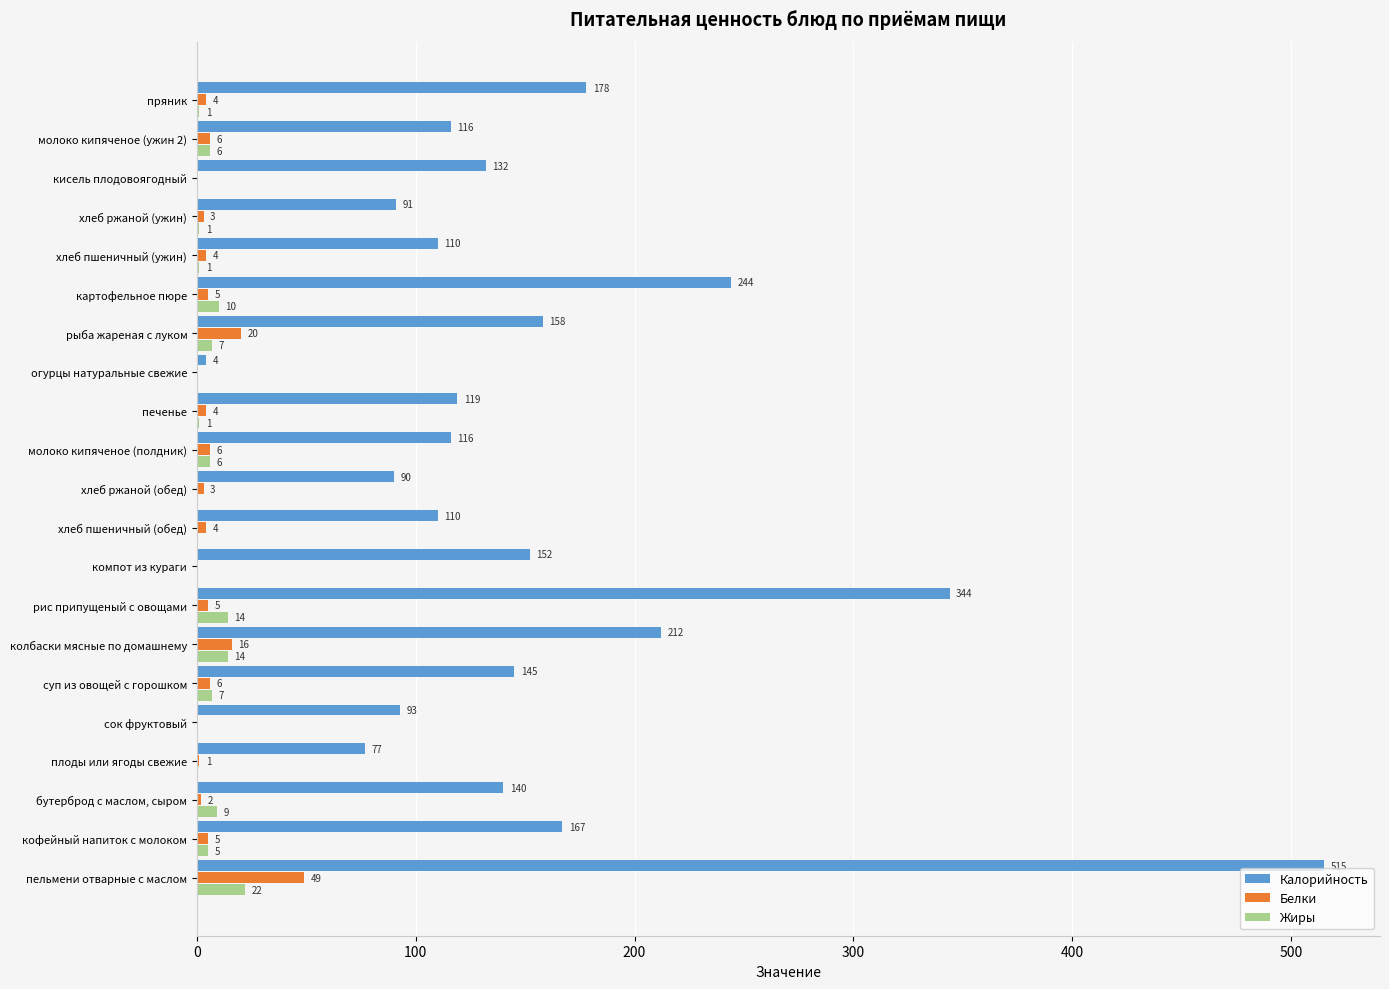

What is the highest value of the Белки series?

49